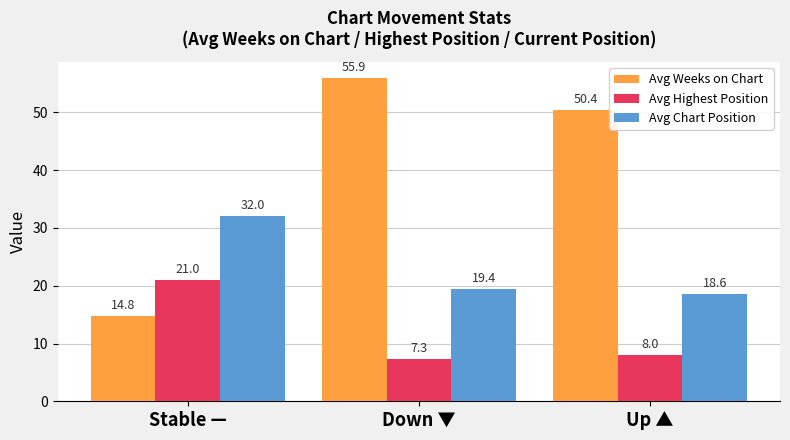

What is the difference between the highest and lowest values at Down ▼?

48.6